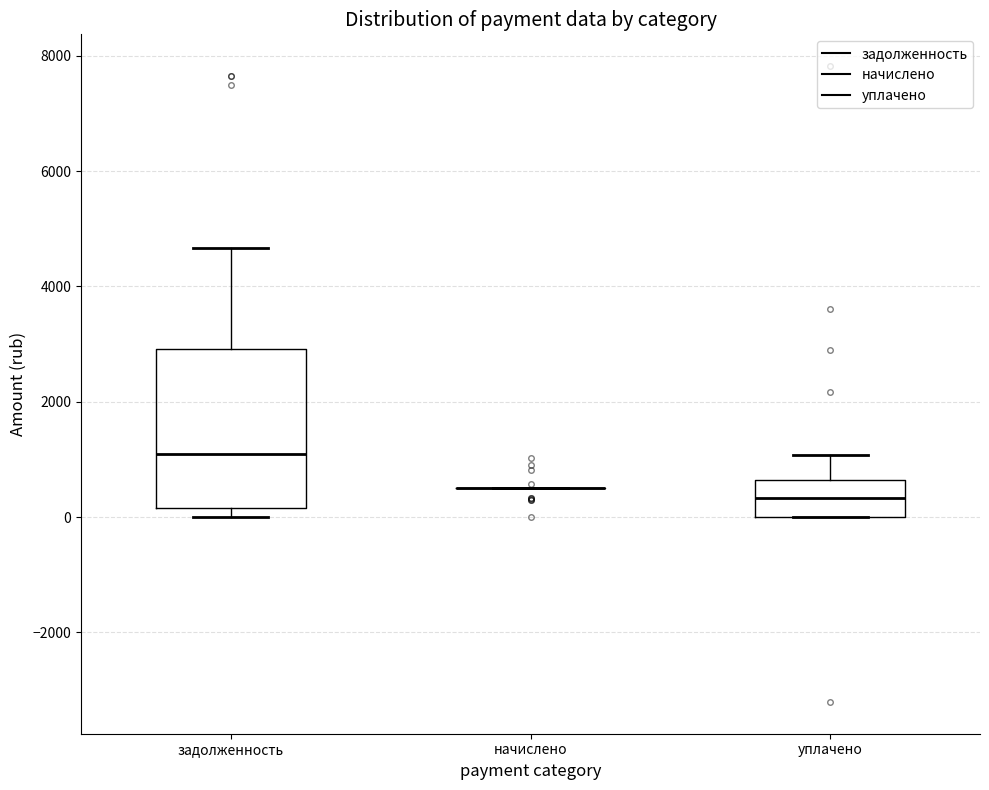

Reading left to right, read every box against the y-axis: the position of its median line, the range the box covers, and the ends of its whiskers. The values are not printed on the chart, so give them approximately, as read against the axis.

задолженность: median 1000, box 200 to 3000, whiskers 0 to 4600
начислено: box collapsed to a line at 600, whiskers 600 to 600
уплачено: median 400, box 0 to 600, whiskers 0 to 1000